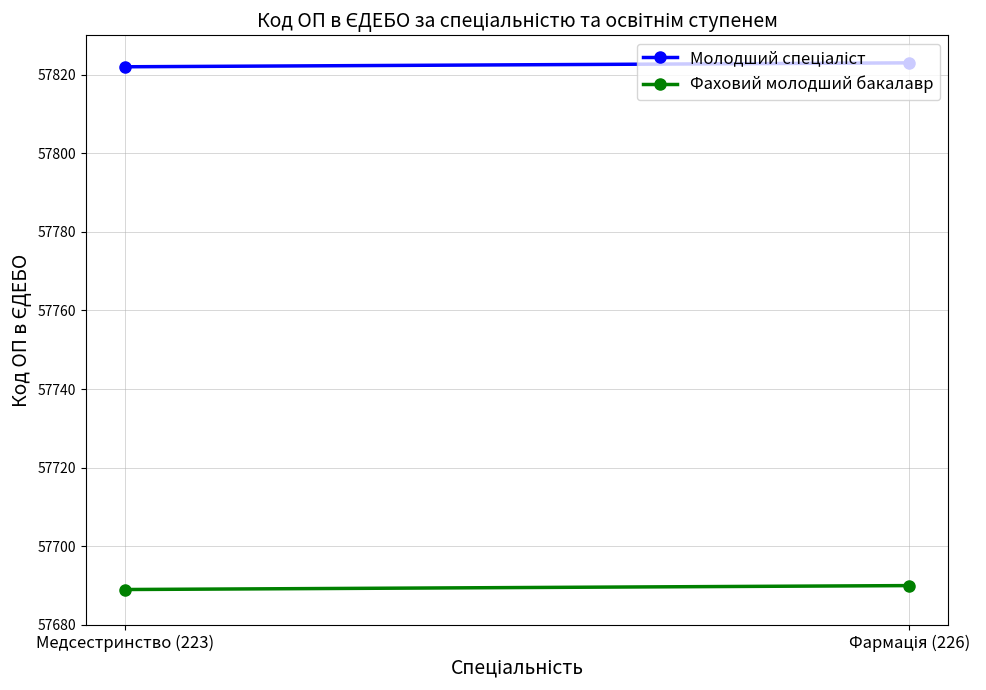

At which label is Молодший спеціаліст closest to 57822?

Медсестринство (223)